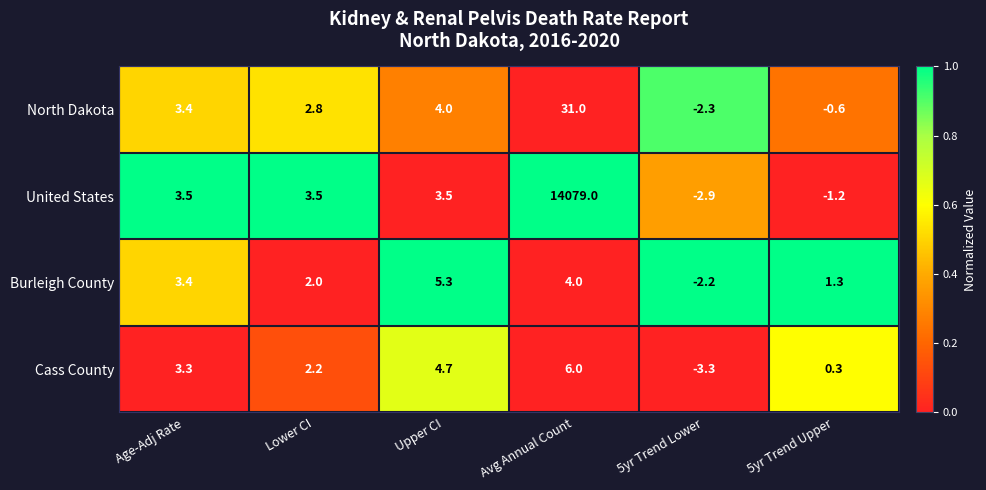

Which series has the largest total across all categories?

United States